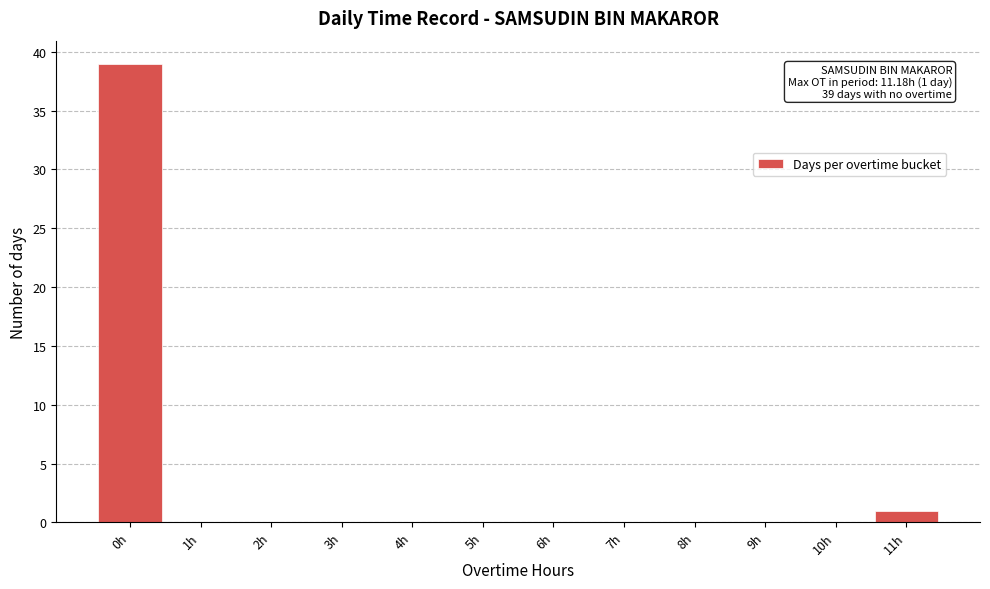

Reading right to left, list all the values displayed in this chart.

11h=1	10h=0	9h=0	8h=0	7h=0	6h=0	5h=0	4h=0	3h=0	2h=0	1h=0	0h=39